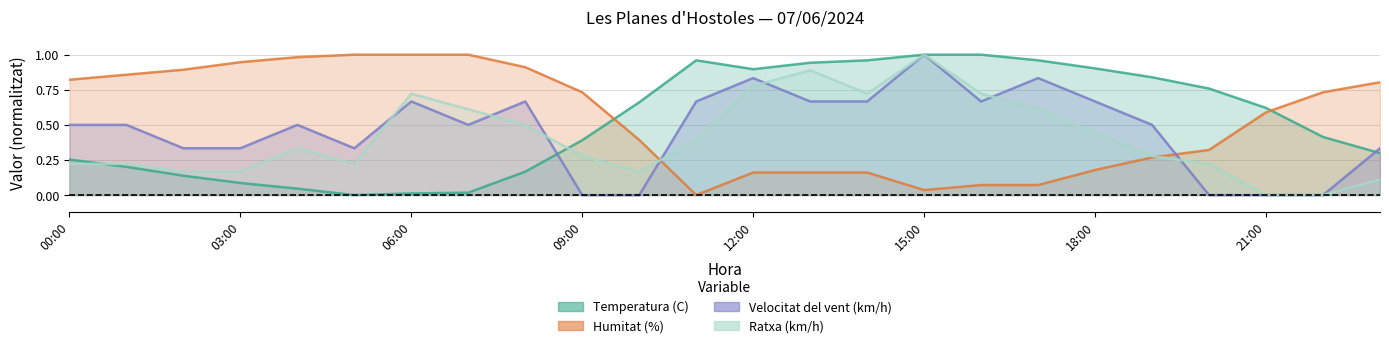

Where do Velocitat del vent (km/h) and Ratxa (km/h) first cross each other?

05:00 and 06:00